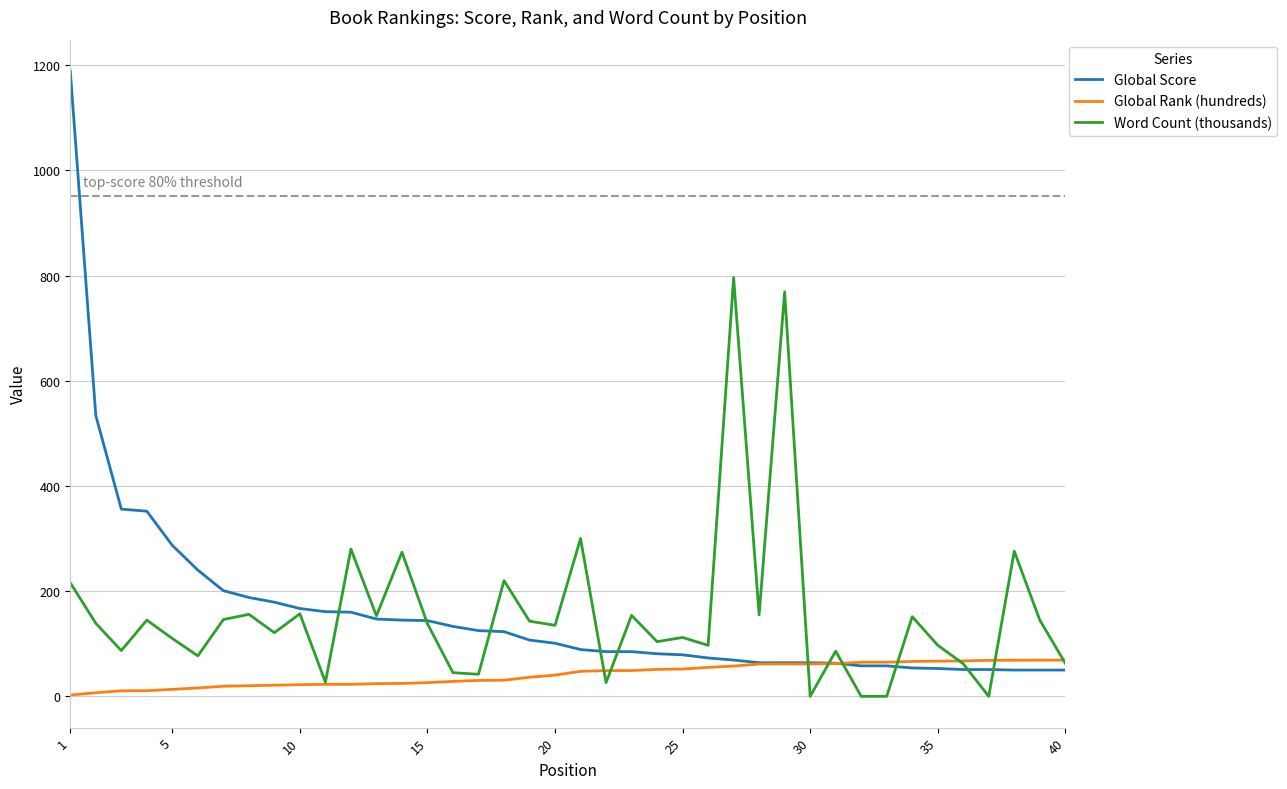

What is the highest value of the Global Score series?

1189.0